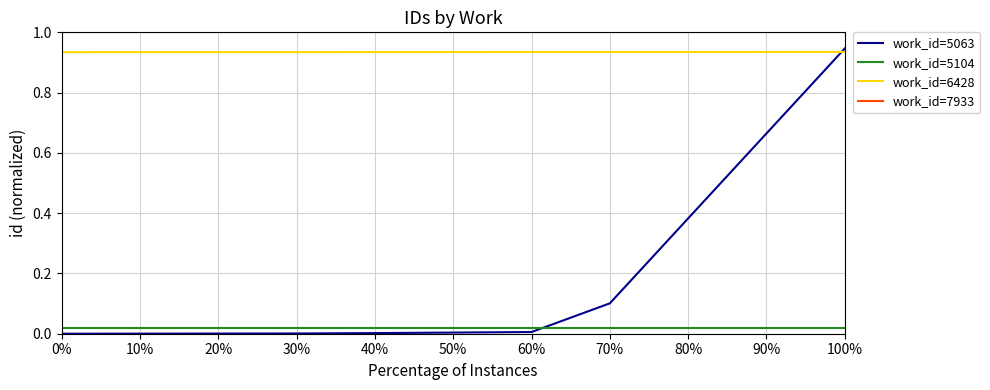

What position from the right is 70%?

4